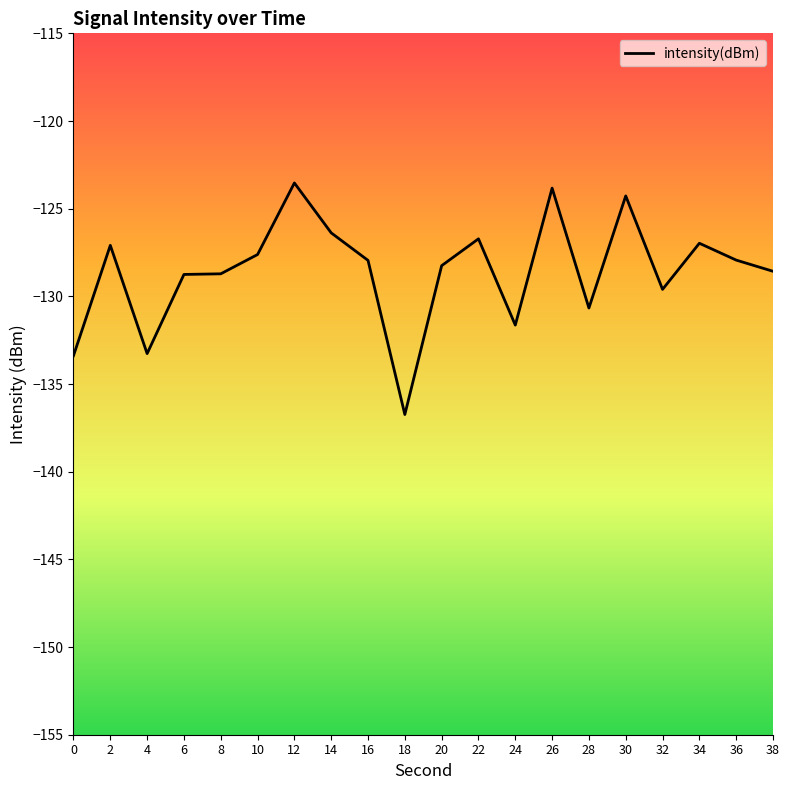

The chart shows a value of -46.1 at 8. True or false?

False